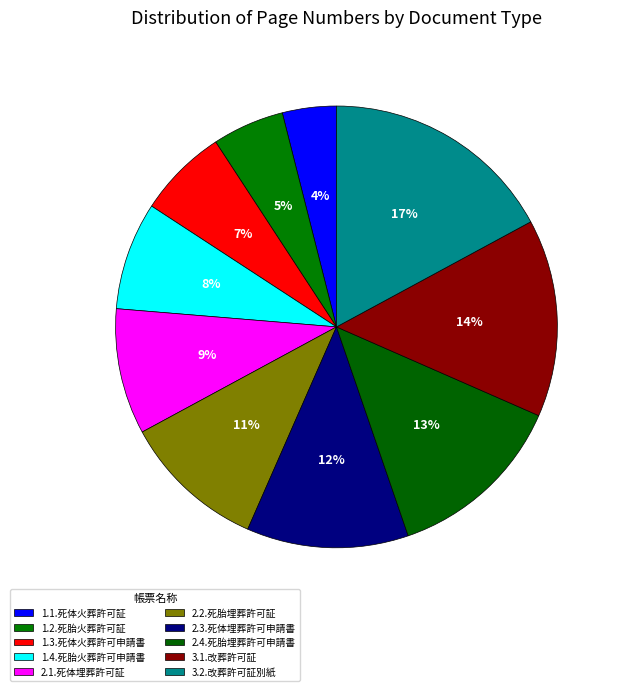

Does any single category account for the majority?

No